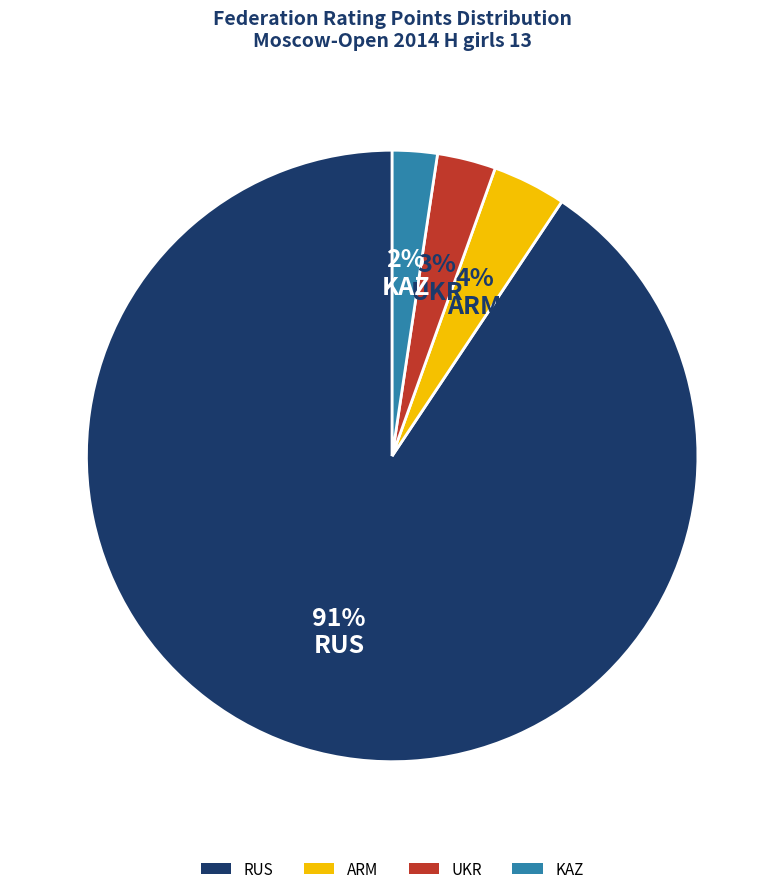

To the nearest percent, what is the combined percentage of RUS and KAZ?

93%